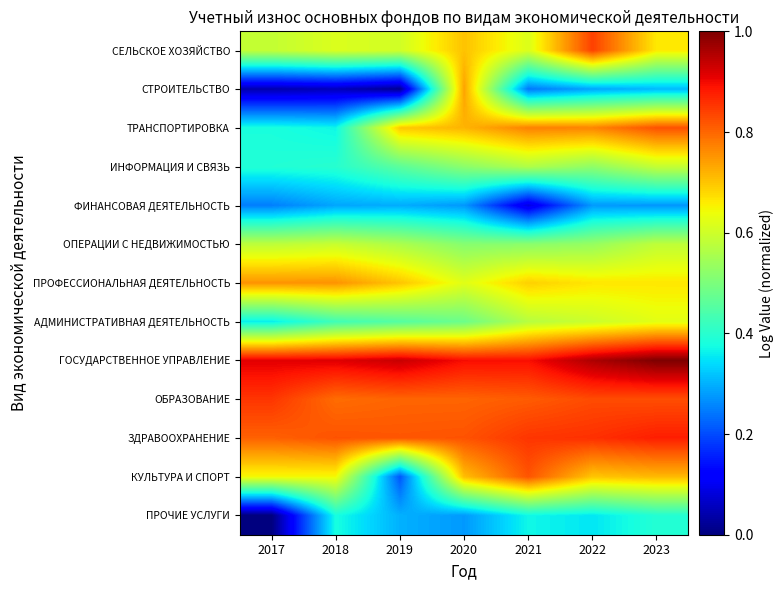

What is the greatest value displayed?

1.0